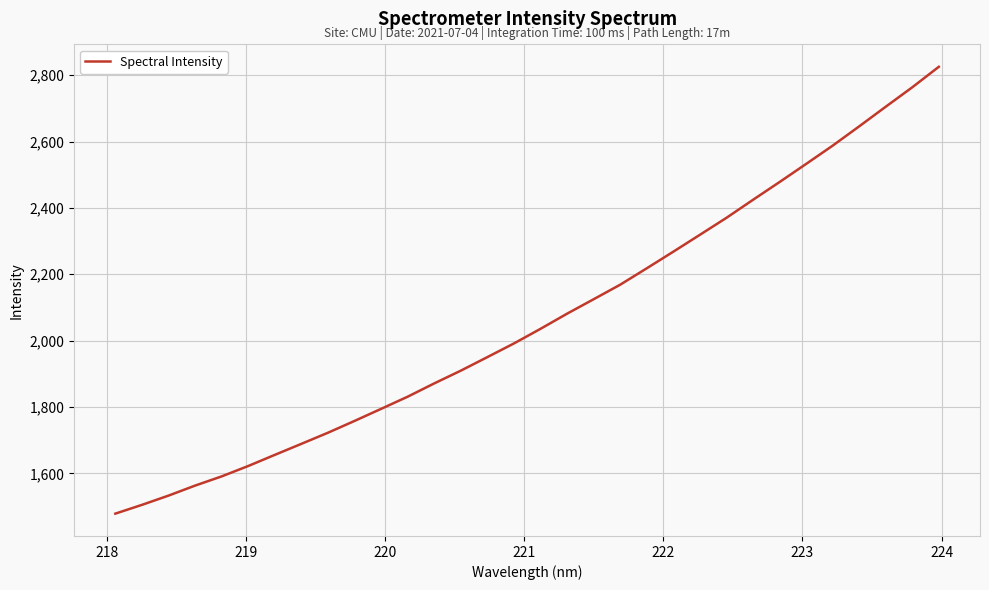

What is the maximum value shown in the chart?

2825.3